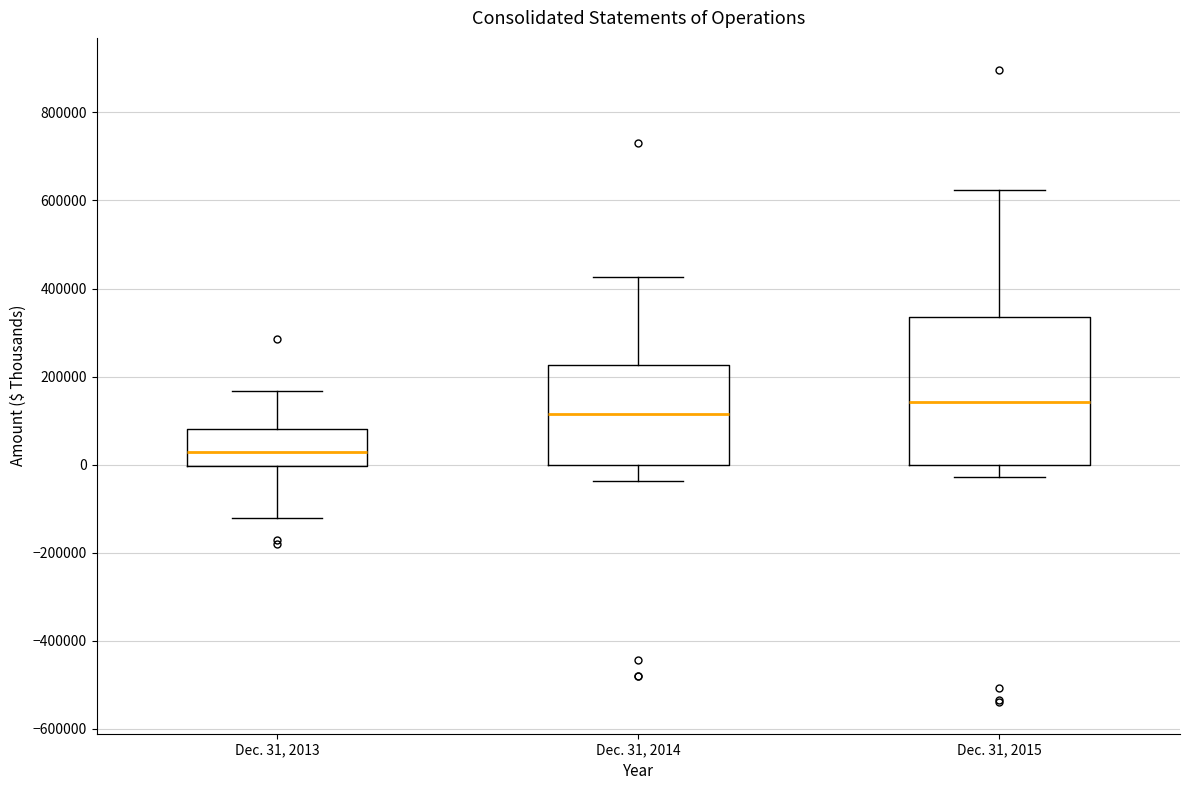

Where does the median line of the box for Dec. 31, 2015 sit on the y-axis? The values are not printed on the chart, so give them approximately, as read against the axis.

140000